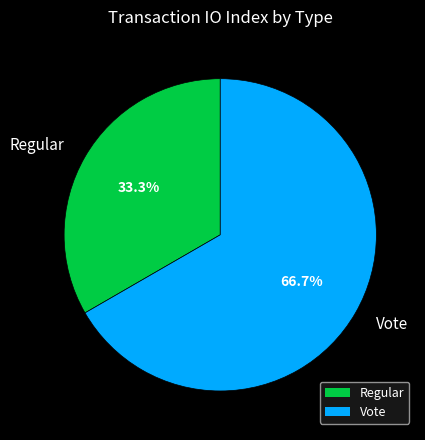

How much of the chart is everything except Vote?

33.3%